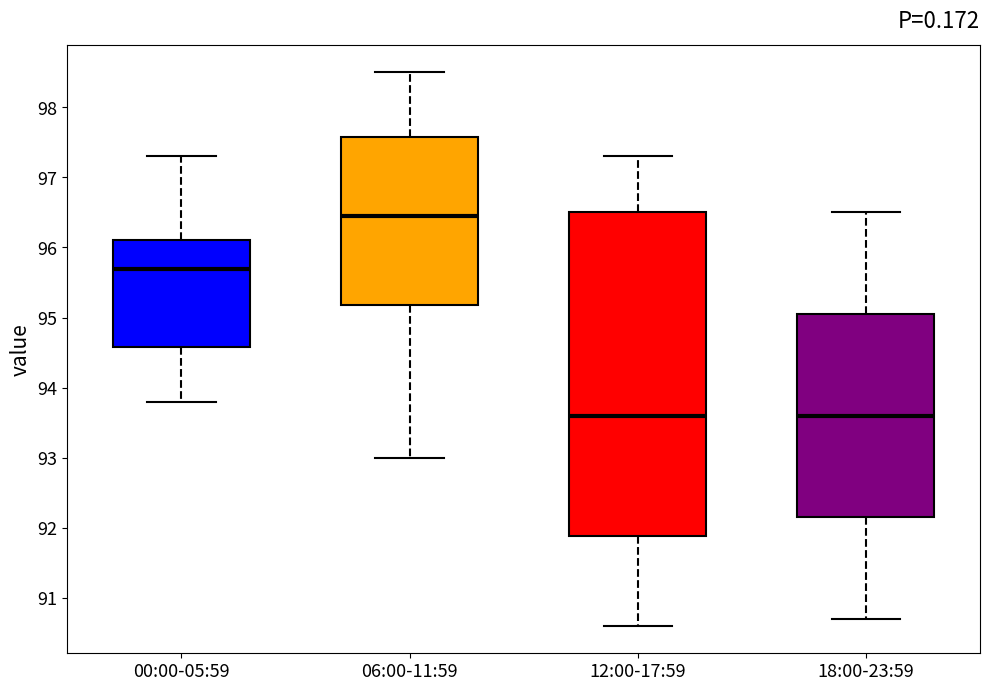

Where is the lower edge of the box for 18:00-23:59 on the y-axis? The values are not printed on the chart, so give them approximately, as read against the axis.

92.2